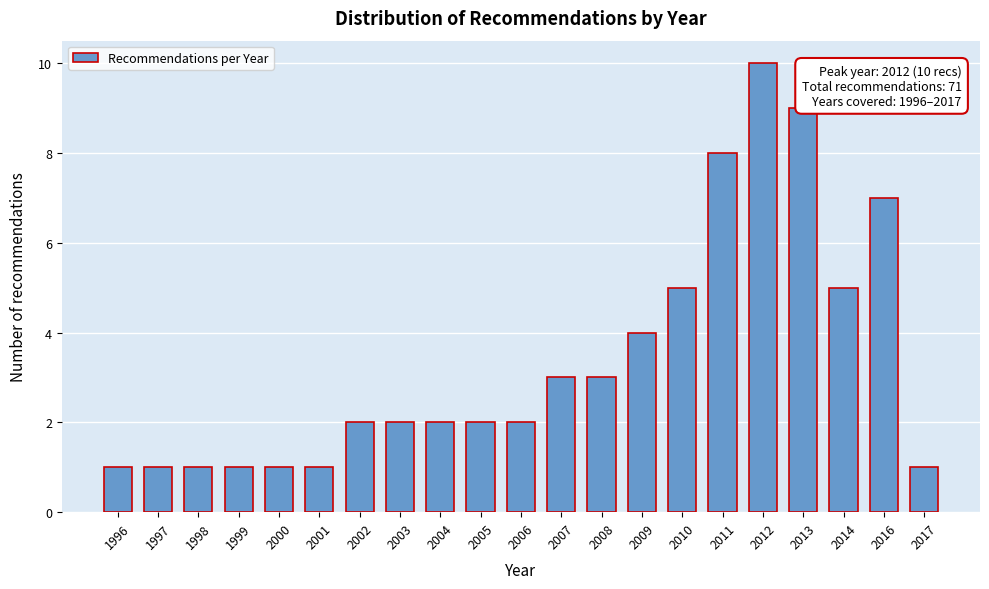

Reading left to right, extract all data points from this chart.

1996=1	1997=1	1998=1	1999=1	2000=1	2001=1	2002=2	2003=2	2004=2	2005=2	2006=2	2007=3	2008=3	2009=4	2010=5	2011=8	2012=10	2013=9	2014=5	2016=7	2017=1